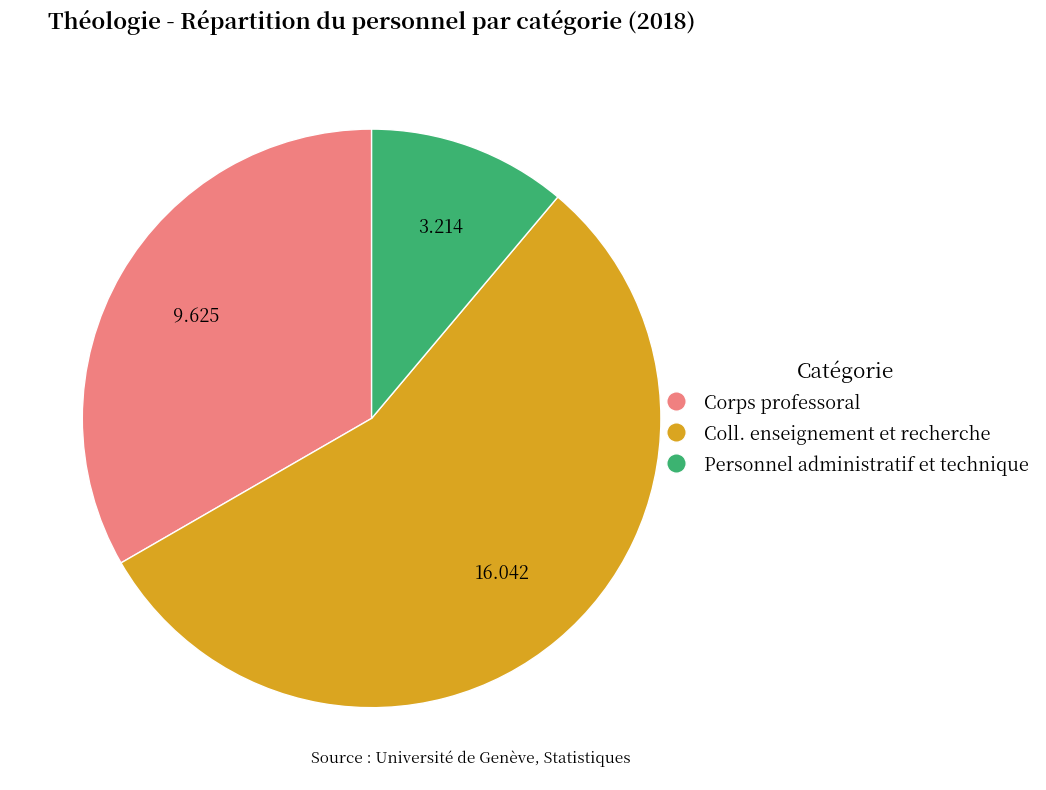

The Personnel administratif et technique slice represents 11% of the pie. True or false?

True